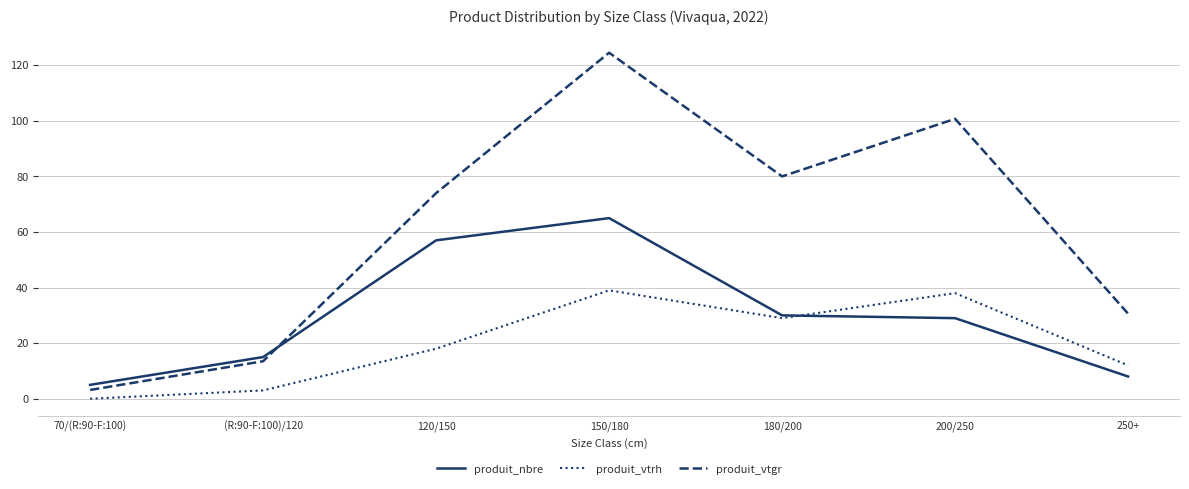

What is the difference between the highest and lowest values at 120/150?

56.0